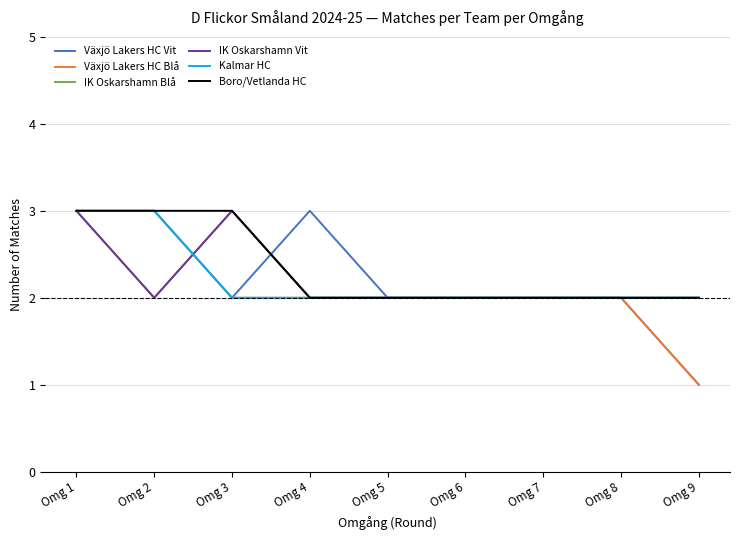

What is the value of the Boro/Vetlanda HC point at the 1st from the left?

3